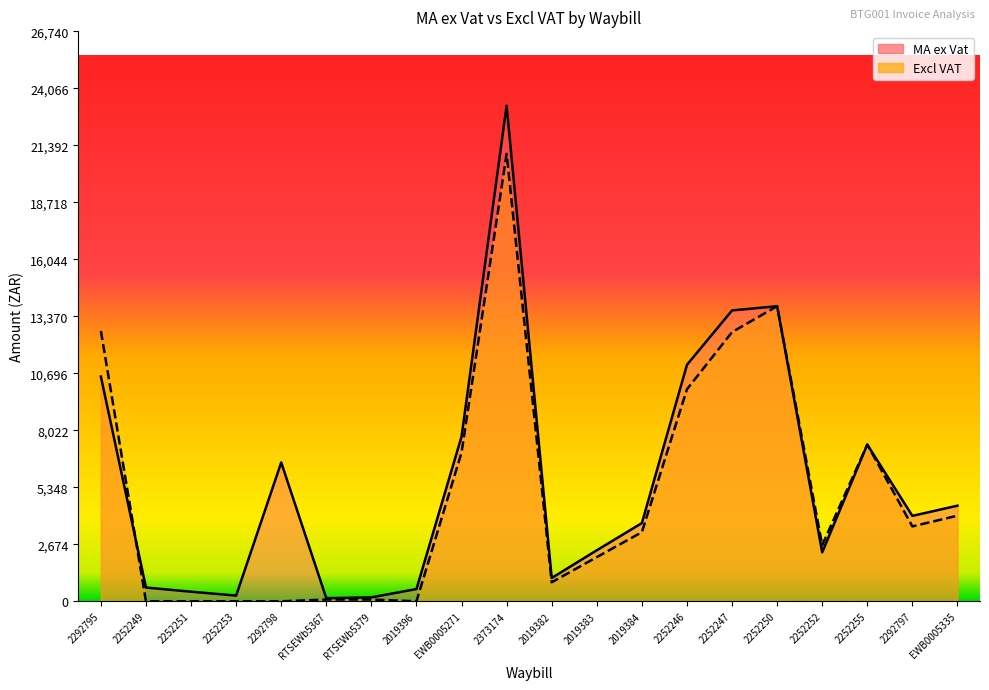

Which series has the largest range (max minus min)?

MA ex Vat